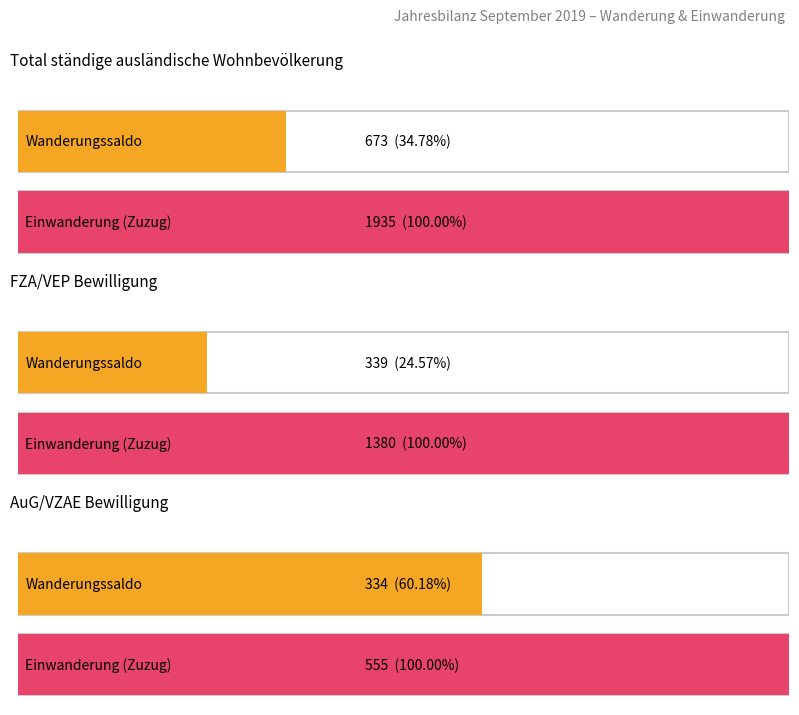

The Bestand Ende Monat series shows 18656 at Total FZA. True or false?

False